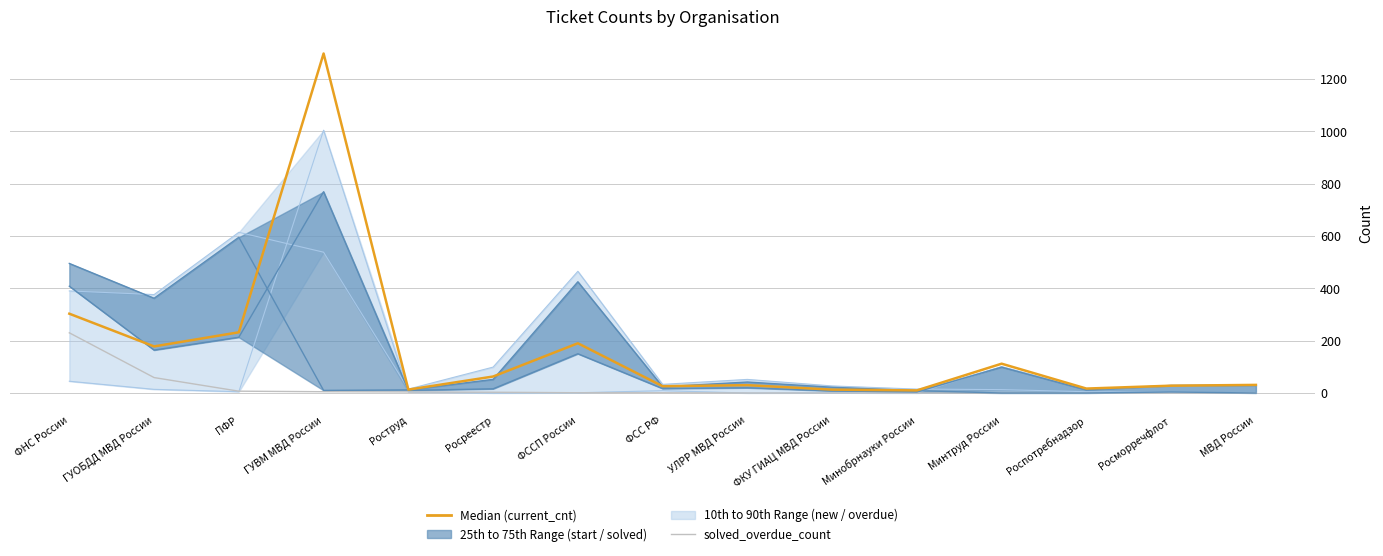

True or false: solved_overdue_count and current_cnt cross at least once.

False